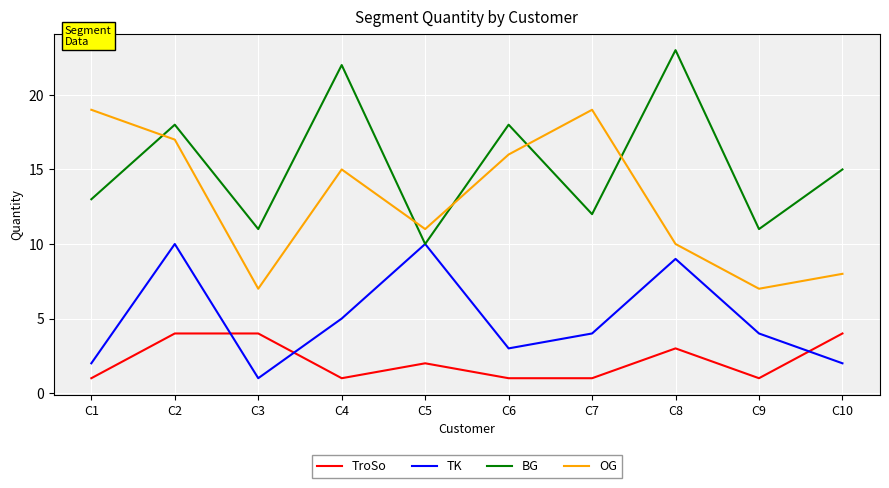

At which label is TroSo closest to 2?

C5